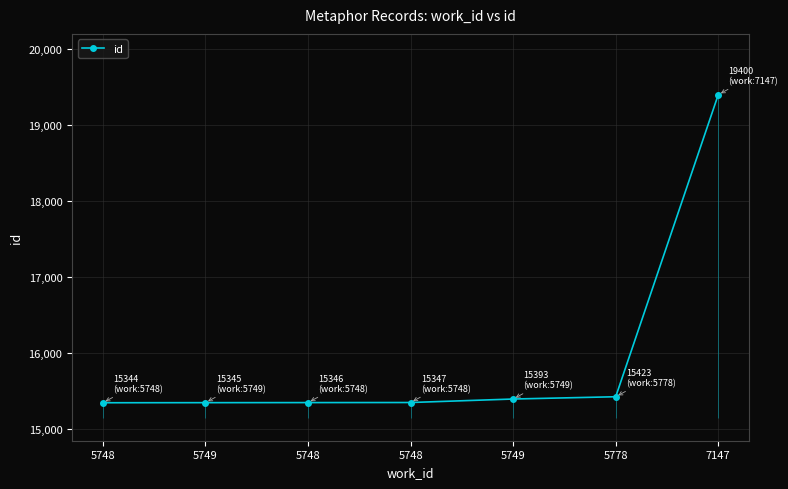

Which category has the highest value across all series?

7147